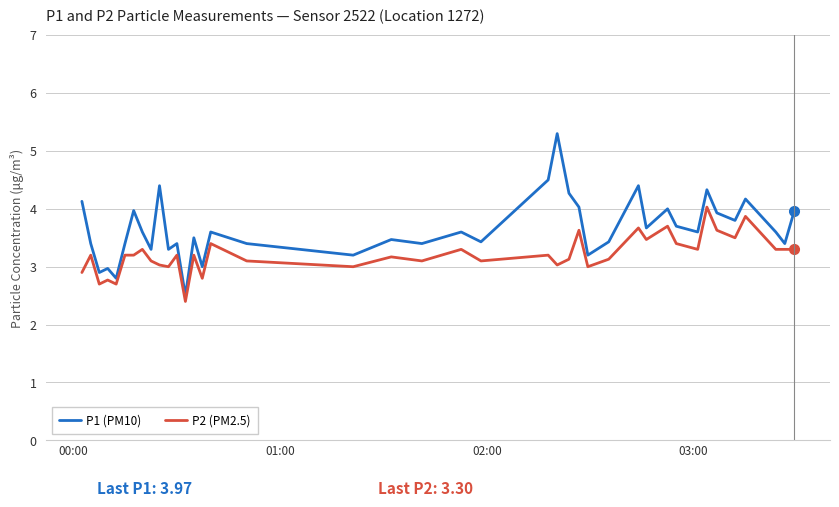

List the series in order of their overall mean, lowest first.

P2 (PM2.5), P1 (PM10)